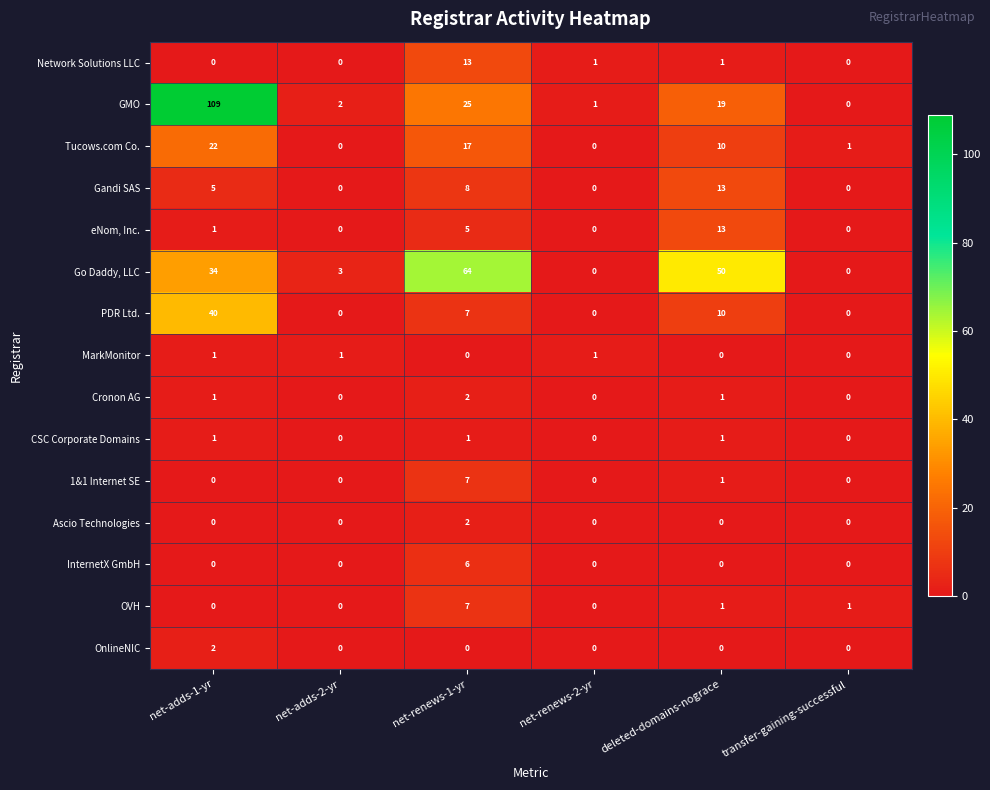

Is it true that Cronon AG equals 1 at net-renews-1-yr?

False